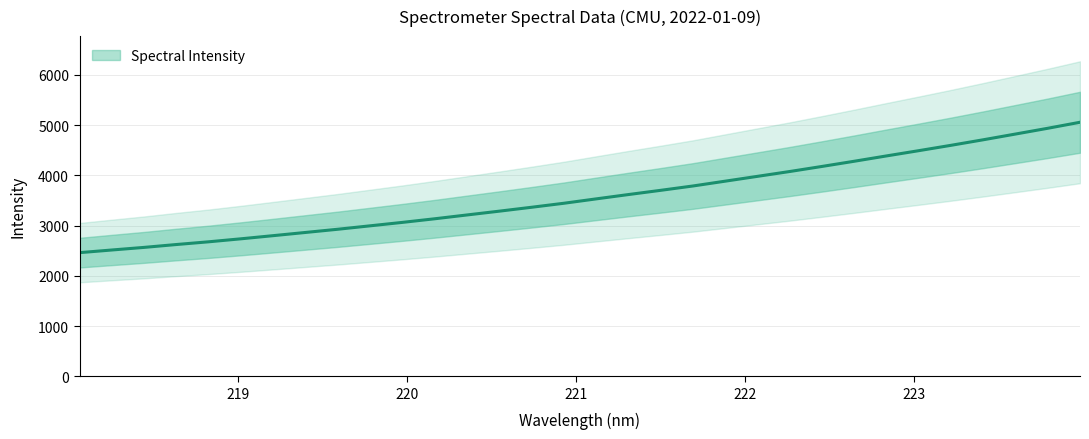

What is the ratio of the value at 218.6332 to the value at 222.263?

0.6